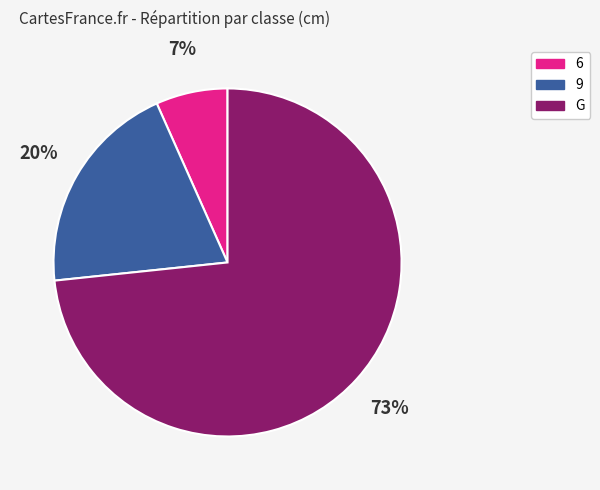

To the nearest percent, what portion does 6 represent?

7%